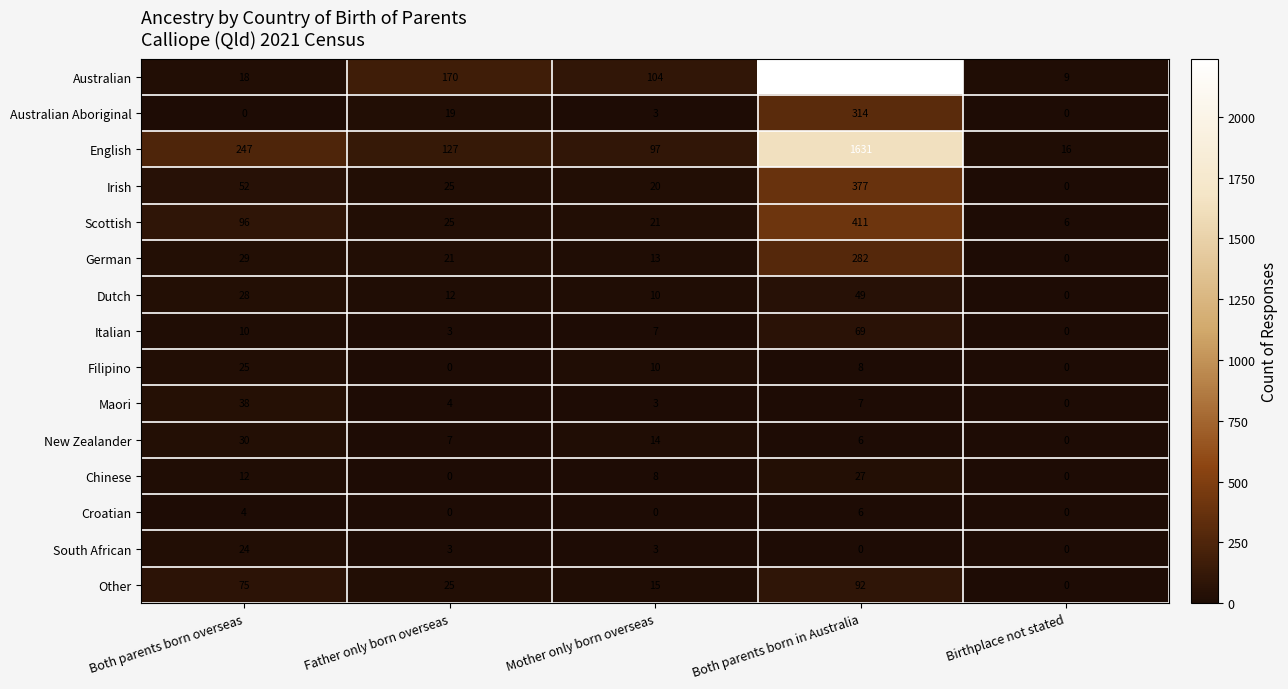

At which category is the sum across all series the highest?

Both parents born in Australia